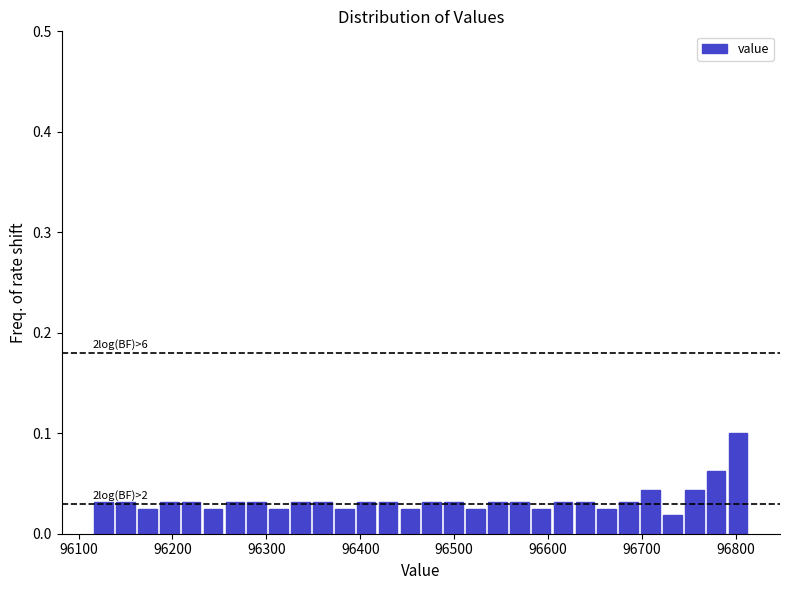

Read against the x-axis, roughly where is the centre of the tallest bar?

96800